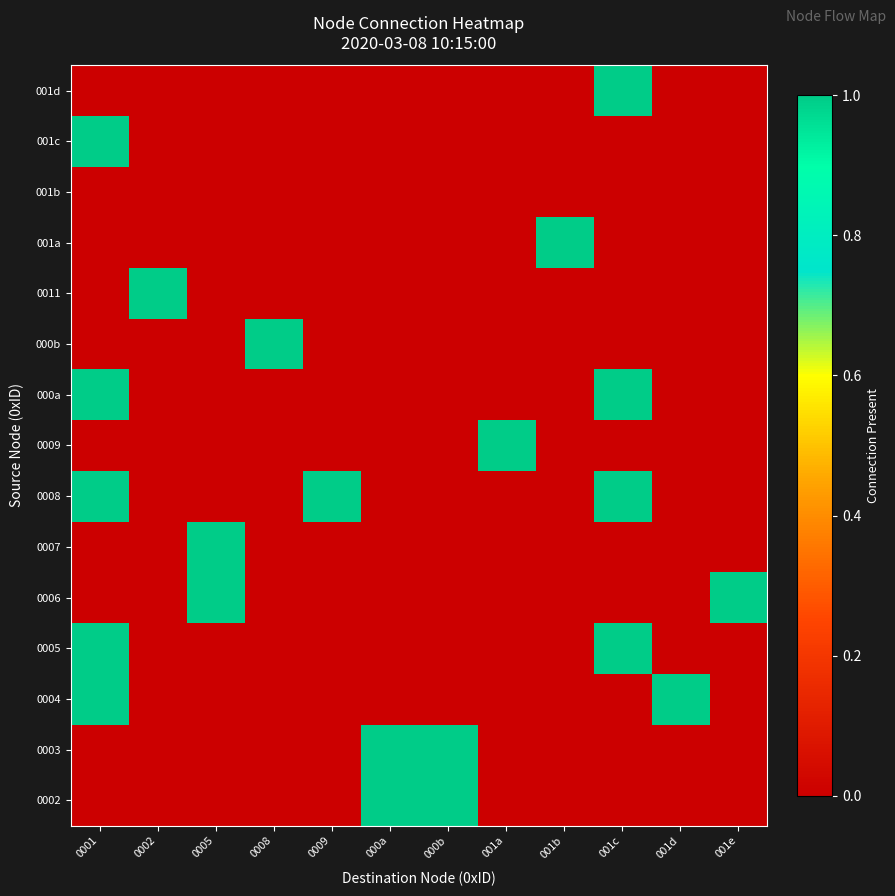

List the series in order of their peak value, highest first.

0002, 0003, 0004, 0005, 0006, 0007, 0008, 0009, 000a, 000b, 0011, 001a, 001c, 001d, 001b